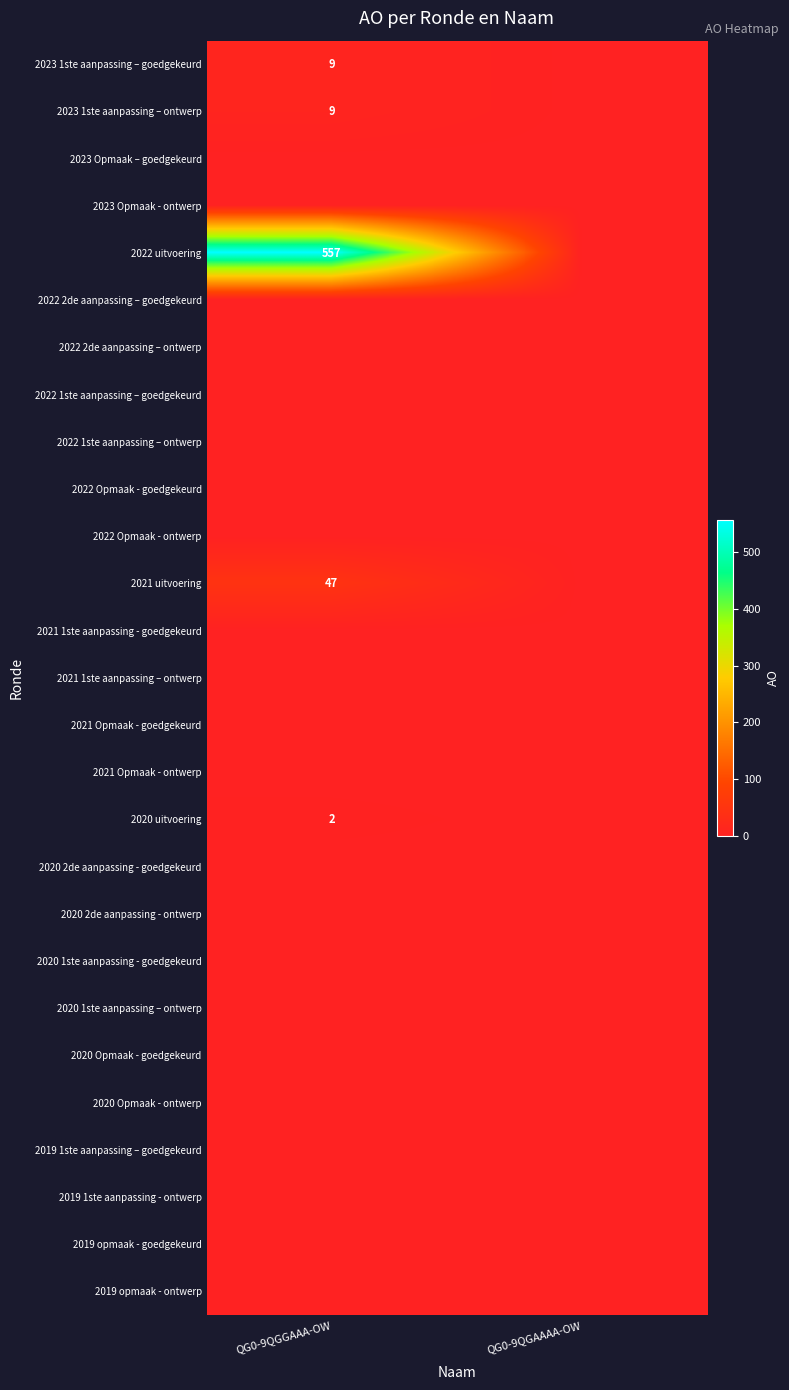

Is it true that 2021 uitvoering equals 47 at QG0-9QGGAAA-OW?

True